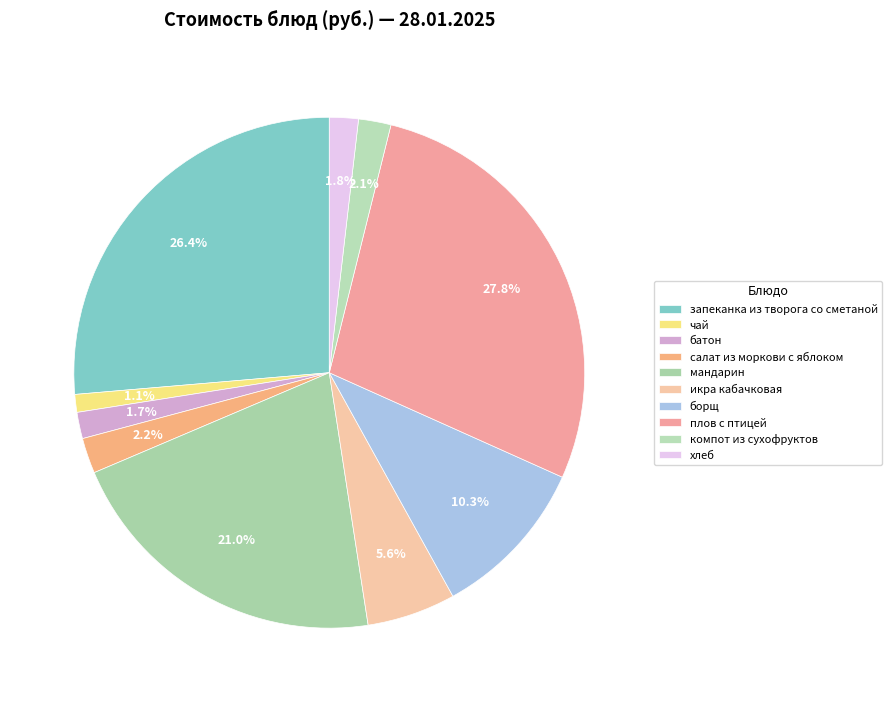

Count the number of slices in the pie.

10